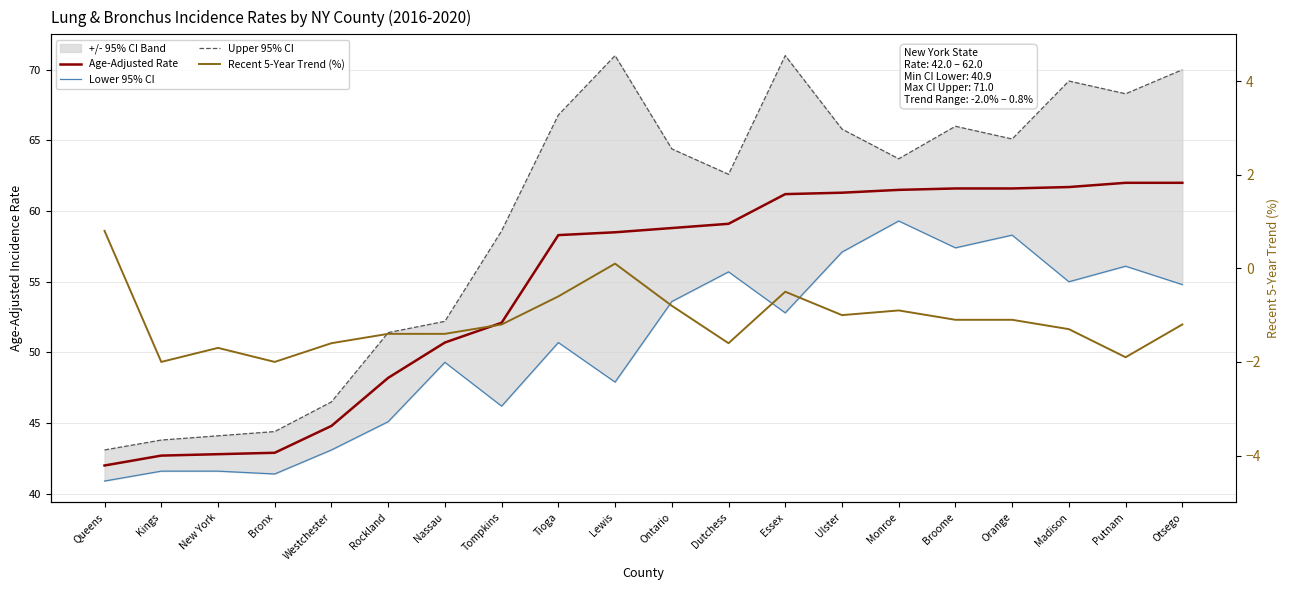

True or false: Upper 95% CI has more than 2 points higher than both neighbors.

True